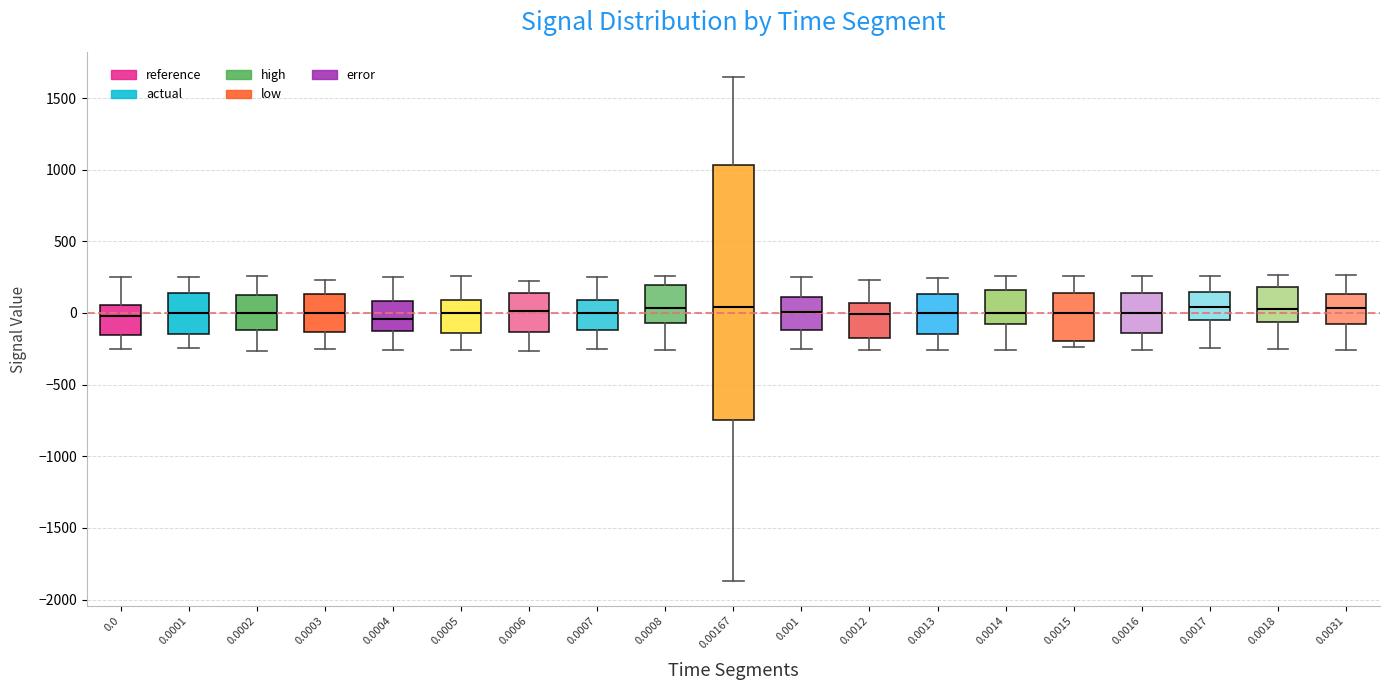

Reading left to right, transcribe this box plot: for each box, give where its median line is, the range the box spans, and where its two whiskers end, as read against the y-axis. The values are not printed on the chart, so give them approximately, as read against the axis.

0.0: median 0, box -150 to 50, whiskers -250 to 250
0.0001: median 0, box -150 to 150, whiskers -250 to 250
0.0002: median 0, box -100 to 150, whiskers -250 to 250
0.0003: median 0, box -150 to 150, whiskers -250 to 250
0.0004: median -50, box -100 to 100, whiskers -250 to 250
0.0005: median 0, box -150 to 100, whiskers -250 to 250
0.0006: median 0, box -150 to 150, whiskers -250 to 250
0.0007: median 0, box -100 to 100, whiskers -250 to 250
0.0008: median 50, box -50 to 200, whiskers -250 to 250
0.00167: median 50, box -750 to 1050, whiskers -1850 to 1650
0.001: median 0, box -100 to 100, whiskers -250 to 250
0.0012: median 0, box -200 to 50, whiskers -250 to 250
0.0013: median 0, box -150 to 150, whiskers -250 to 250
0.0014: median 0, box -100 to 150, whiskers -250 to 250
0.0015: median 0, box -200 to 150, whiskers -250 to 250
0.0016: median 0, box -150 to 150, whiskers -250 to 250
0.0017: median 50, box -50 to 150, whiskers -250 to 250
0.0018: median 50, box -50 to 200, whiskers -250 to 250
0.0031: median 50, box -100 to 150, whiskers -250 to 250